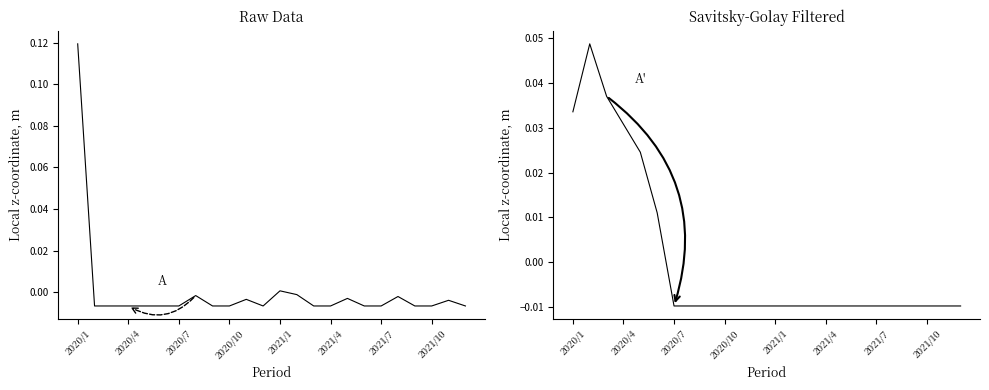

The value of col_39 (filtered) at 23 is -0.0. True or false?

True